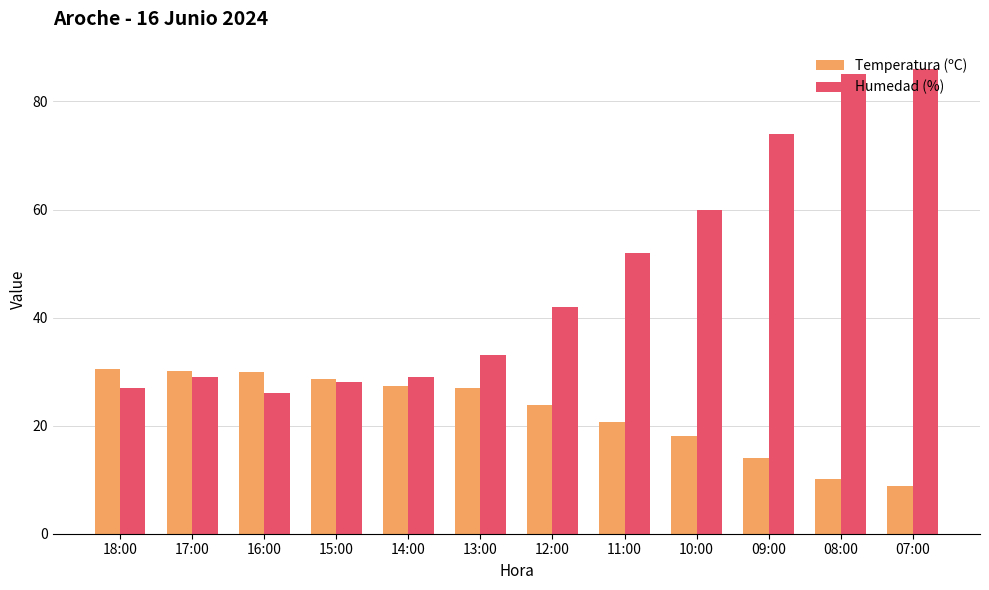

What is the difference between the maximum and minimum values in the Humedad (%) series?

60.0